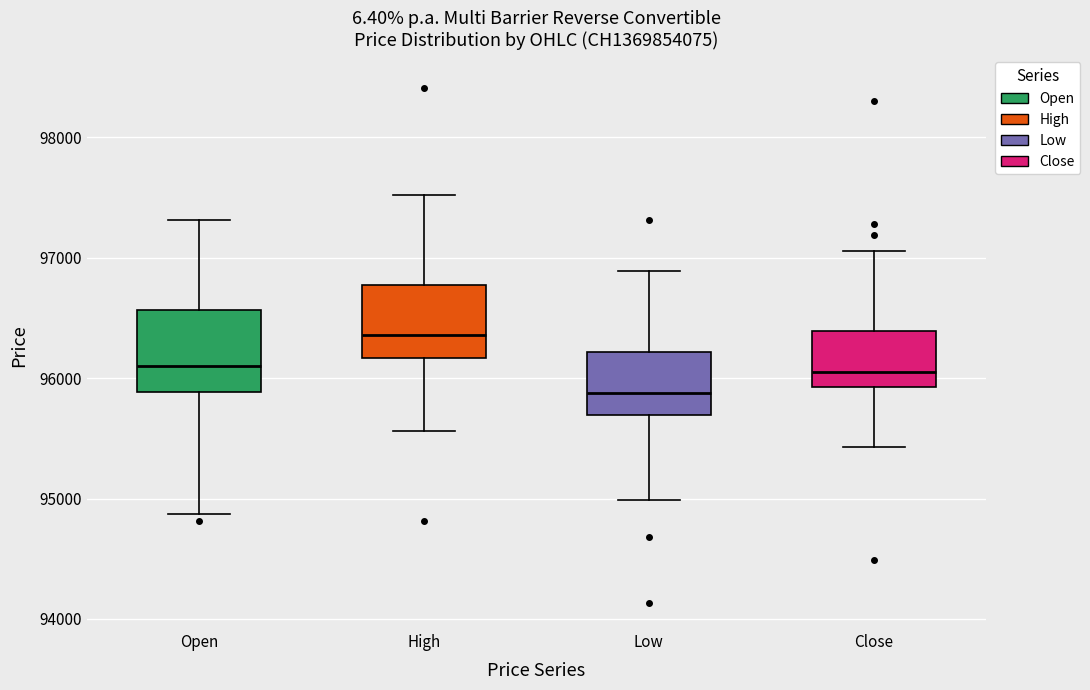

Where does the lower whisker of the box for High end on the y-axis? The values are not printed on the chart, so give them approximately, as read against the axis.

95600